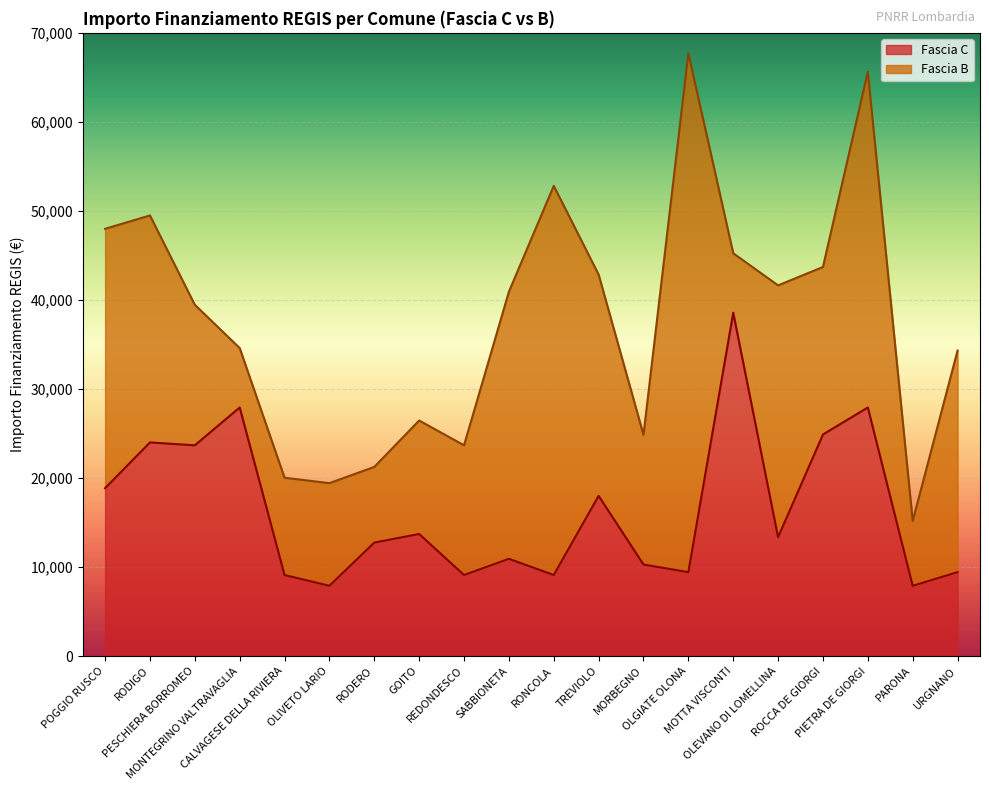

Reading right to left, what are all the values shown in this chart?

9427	7891	27922	24887	13354	38565	9427	10284	17997	9105	10926	9105	13712	12747	7891	9105	27922	23673	23996	18854